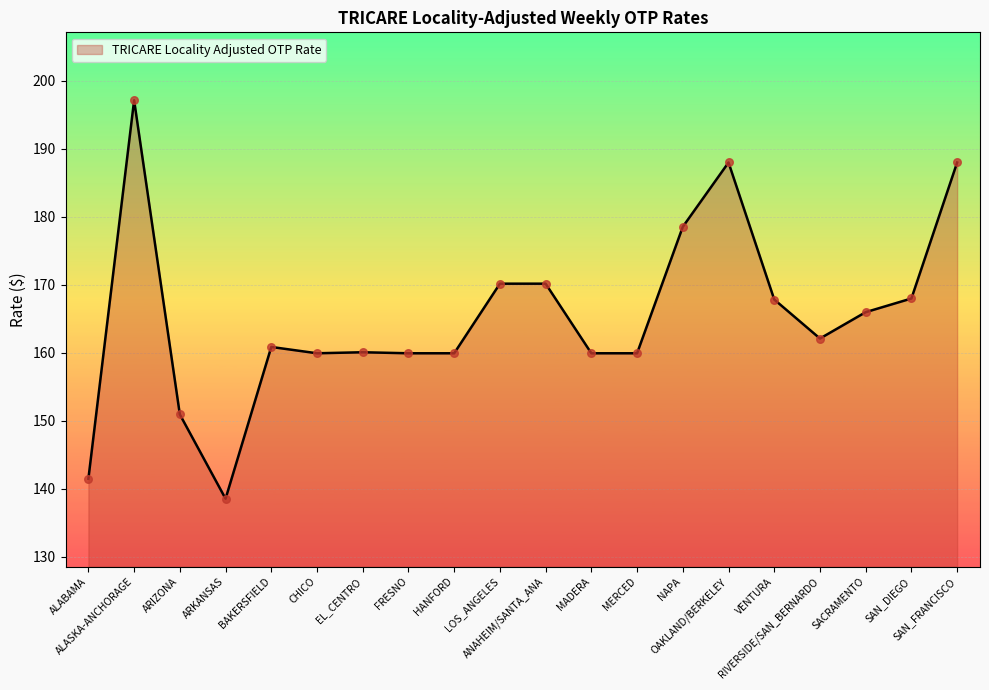

What is the ratio of the value at FRESNO to the value at RIVERSIDE/SAN_BERNARDO?

1.0